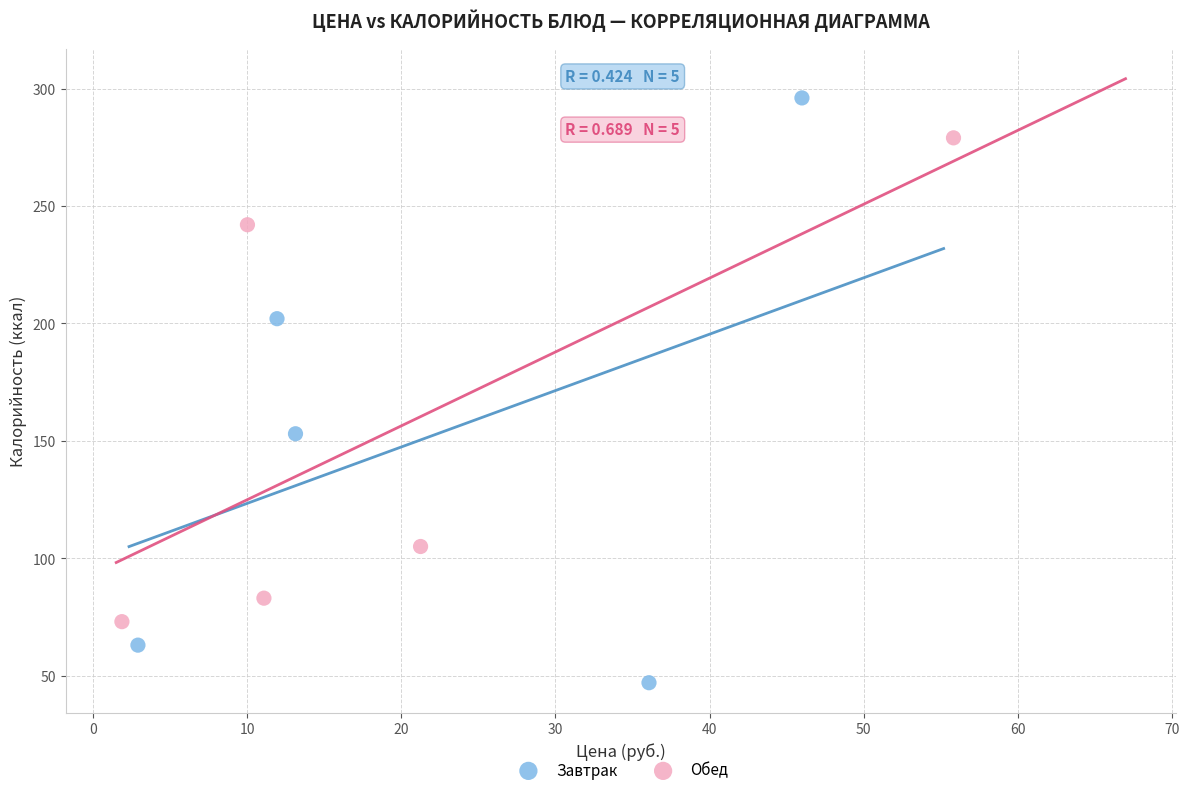

Which series has the widest spread of Y values?

Завтрак